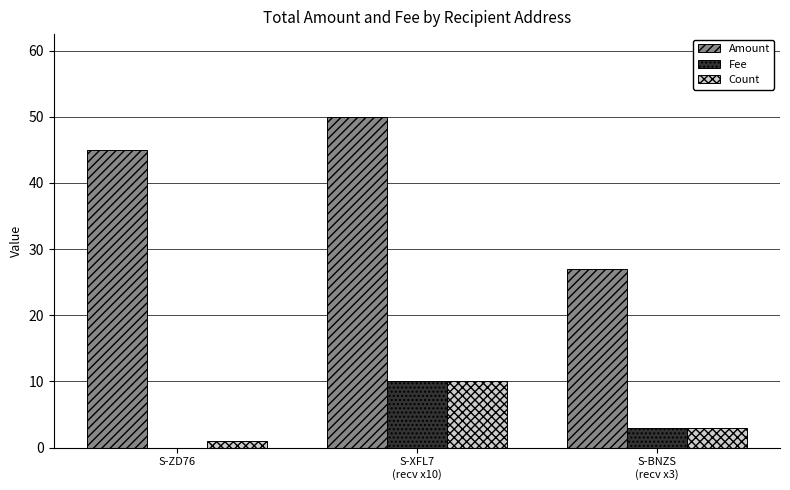

True or false: Count has a value of 5.1 at S-BNZS
(recv x3).

False